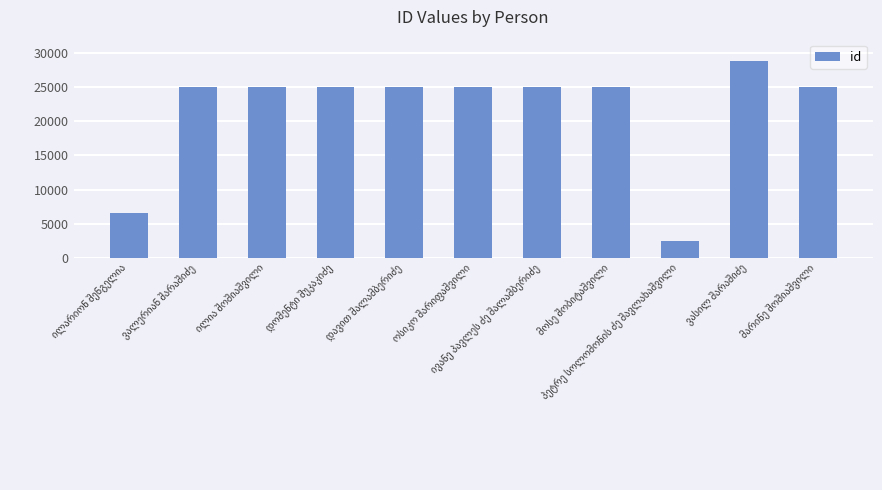

What is the value of the 2nd bar from the left?

25070